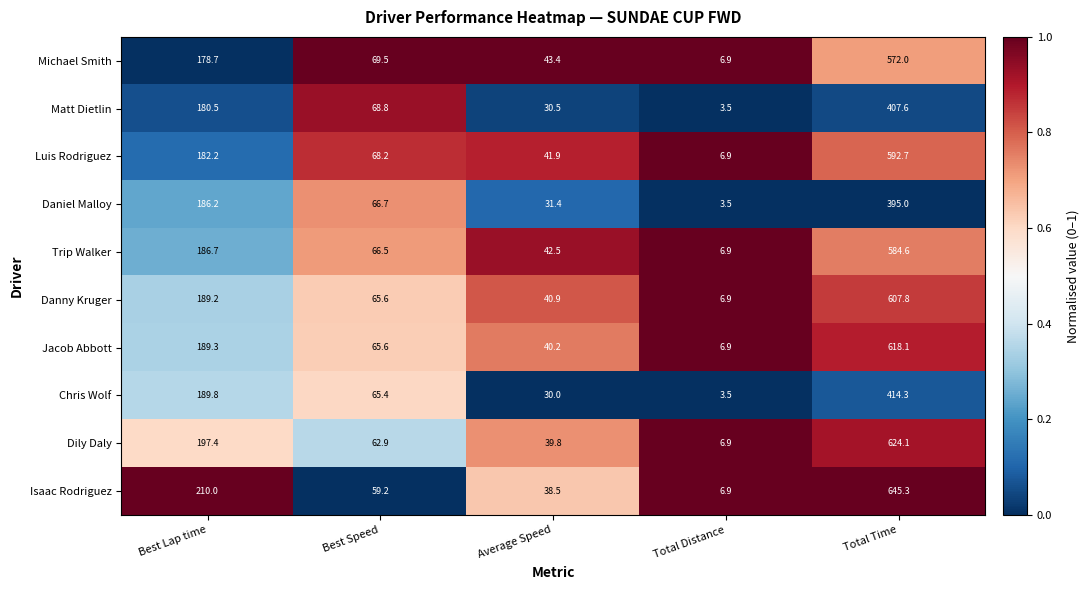

What is the total value across all series at Average Speed?

379.1